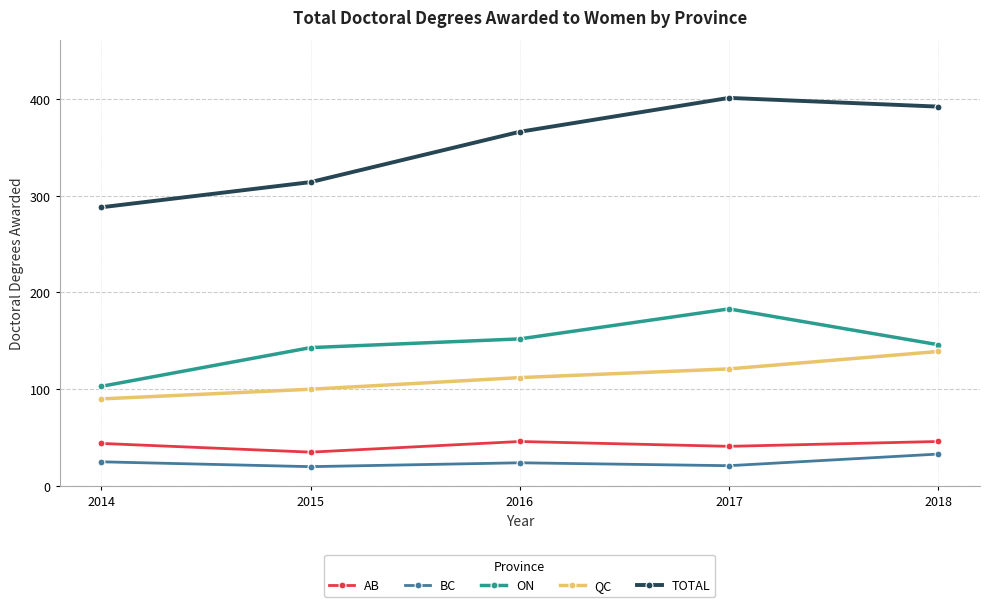

Which series has the widest spread of values?

TOTAL